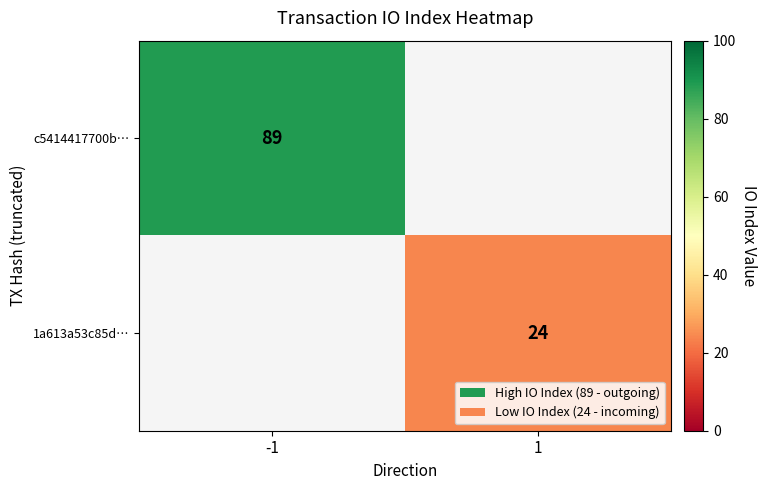

Is it true that c5414417700b… equals 130.2 at -1?

False